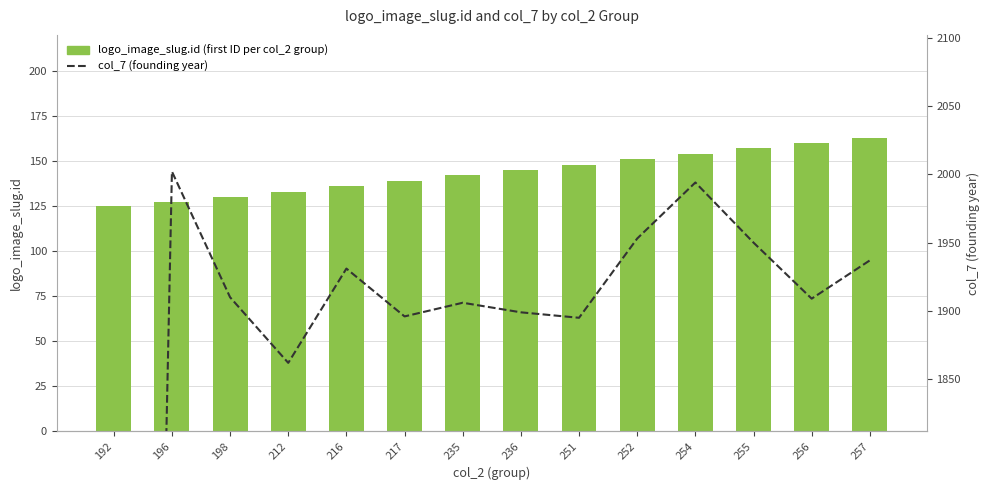

List the series in order of their overall mean, lowest first.

logo_image_slug.id (first ID per col_2 group), col_7 (founding year)